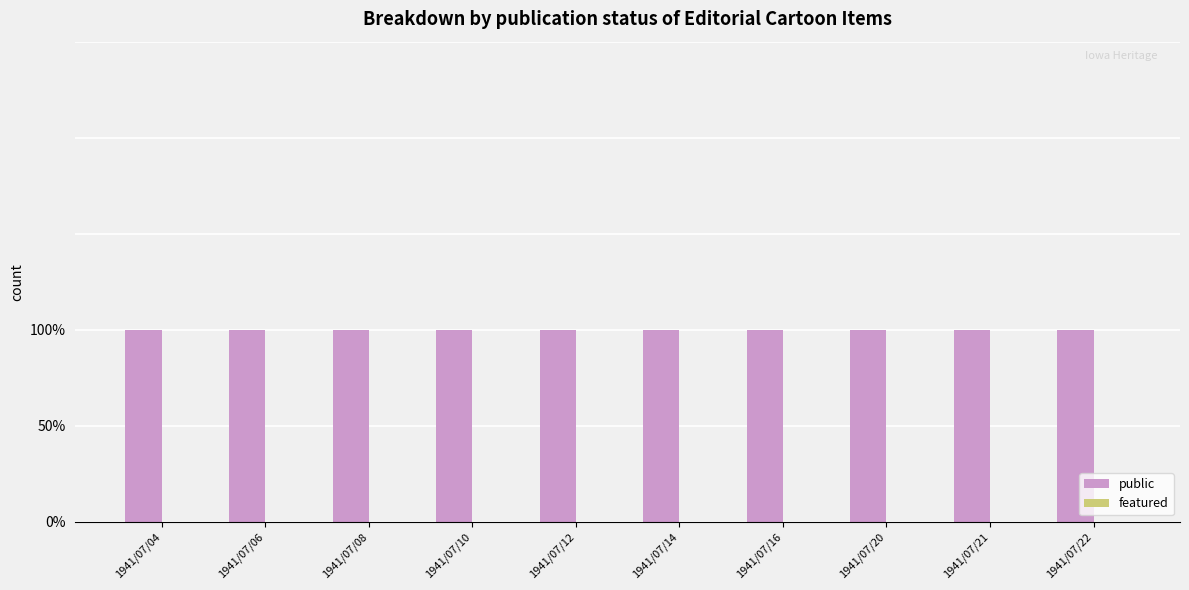

At which category is the sum across all series the highest?

1941/07/04